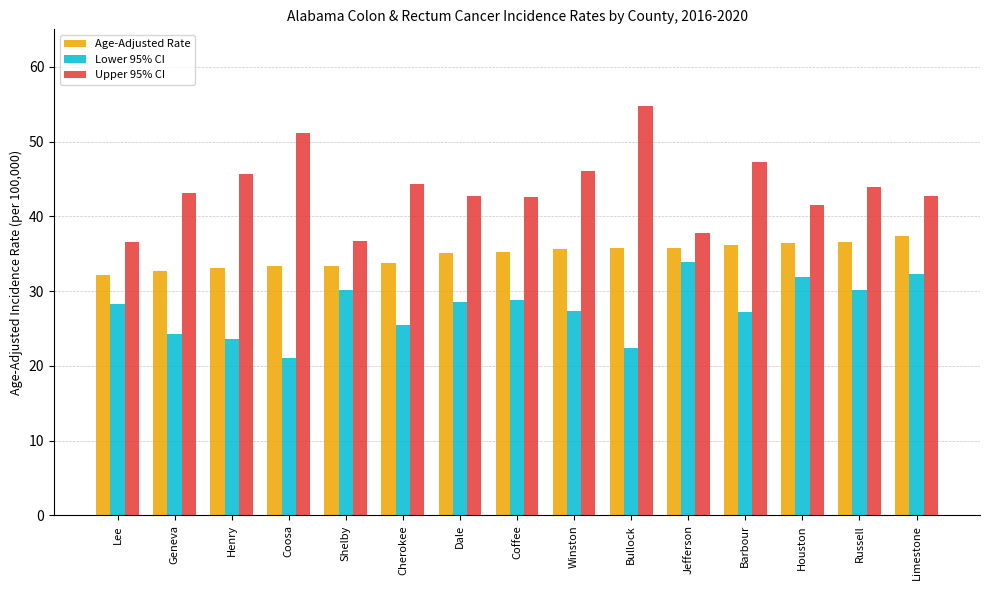

What is the spread (max minus min) of values at Dale?

14.1